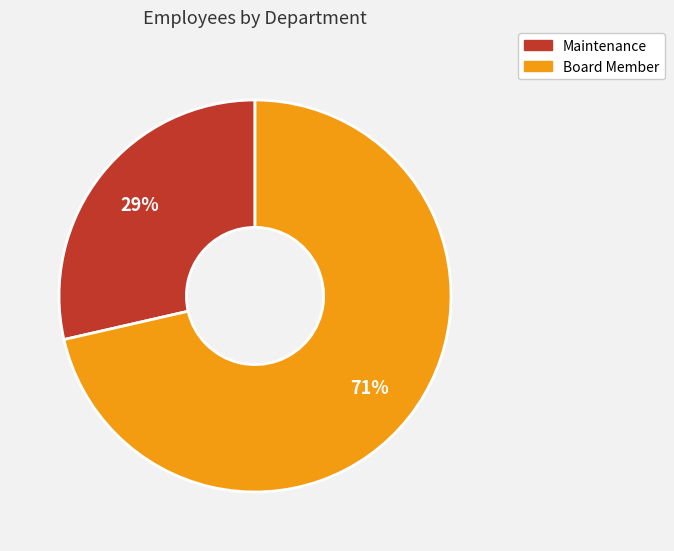

How many segments does this pie chart have?

2